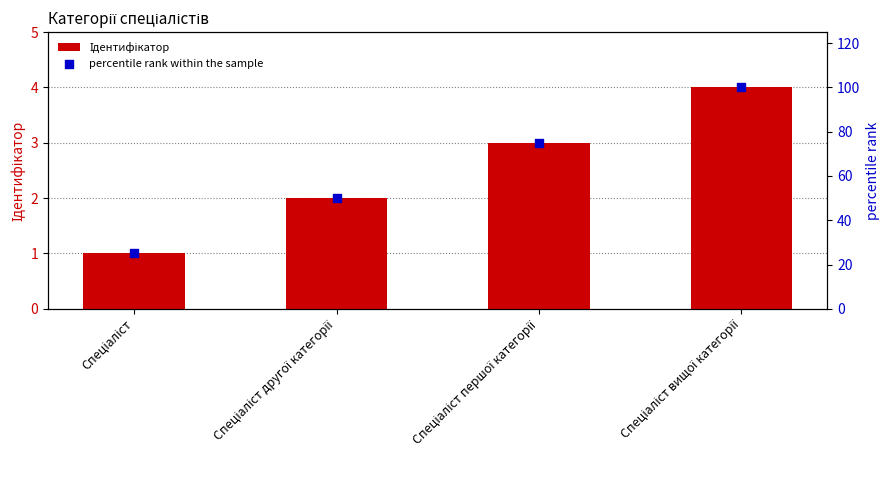

Is the value of percentile rank within the sample at Спеціаліст першої категорії greater than the value of Ідентифікатор at Спеціаліст вищої категорії?

Yes